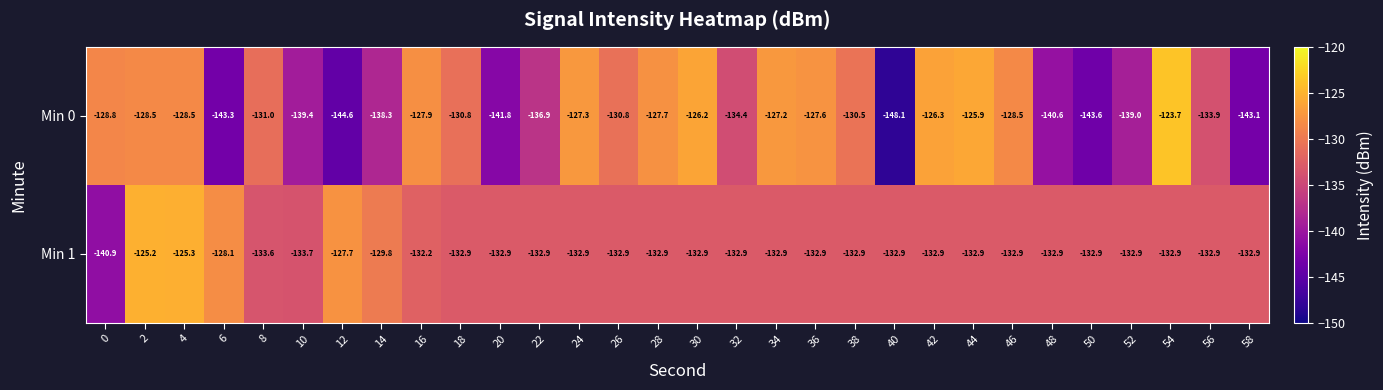

True or false: Min 1 has a value of -77.4 at 0.

False